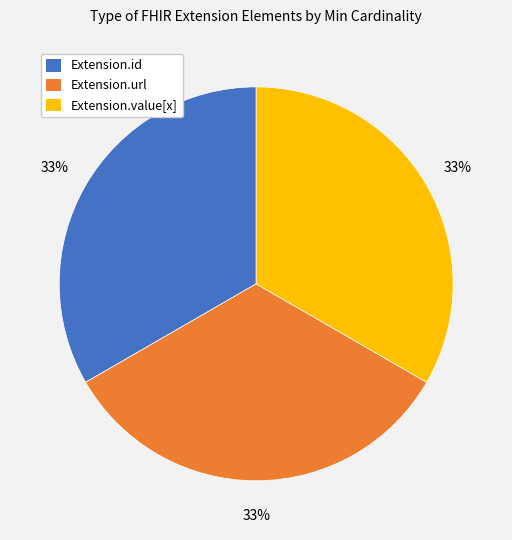

Does any single category account for the majority?

No